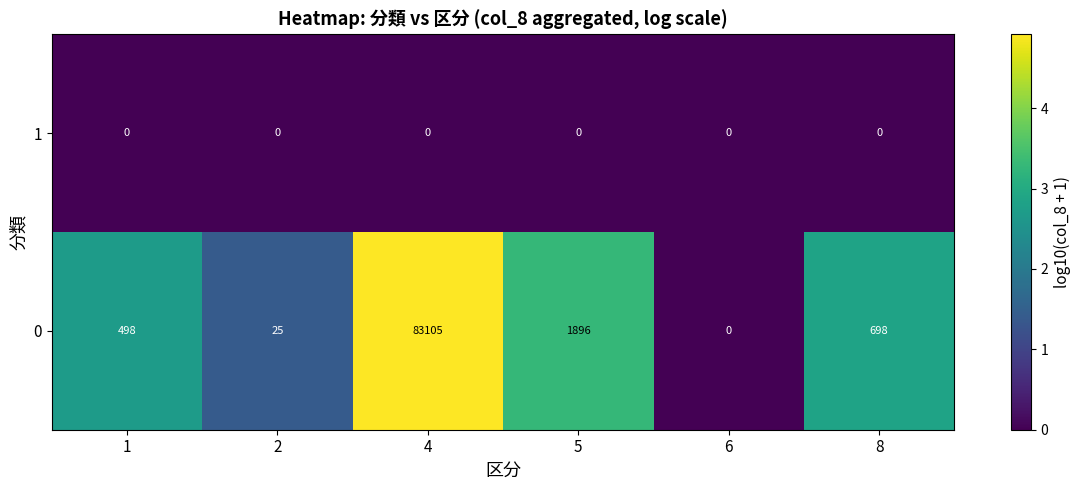

What is the approximate value of 0 at 5?

1896